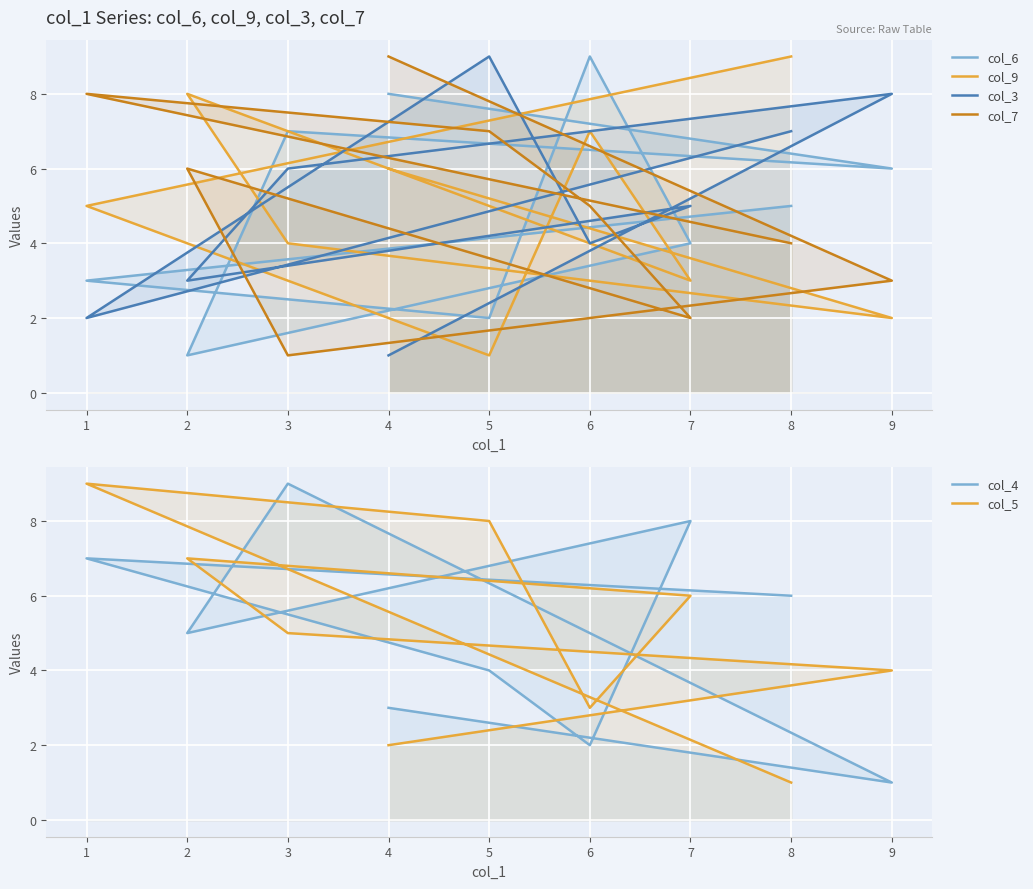

What is the minimum value for col_7?

1